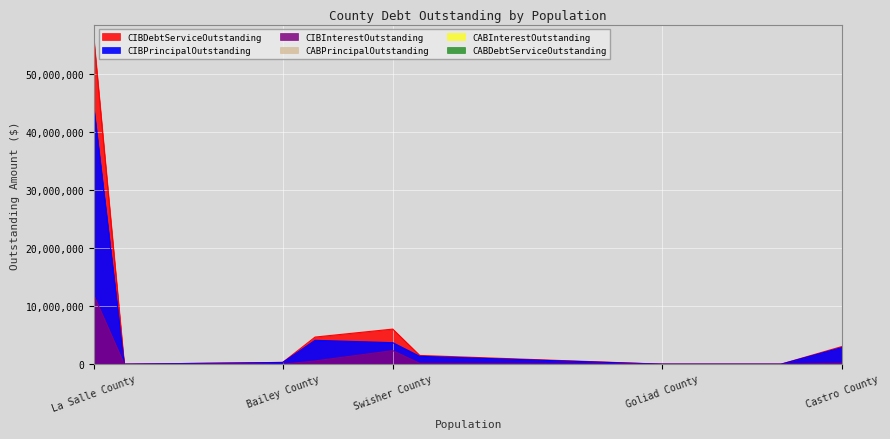

At how many categories does at least one series exceed 43782026?

1